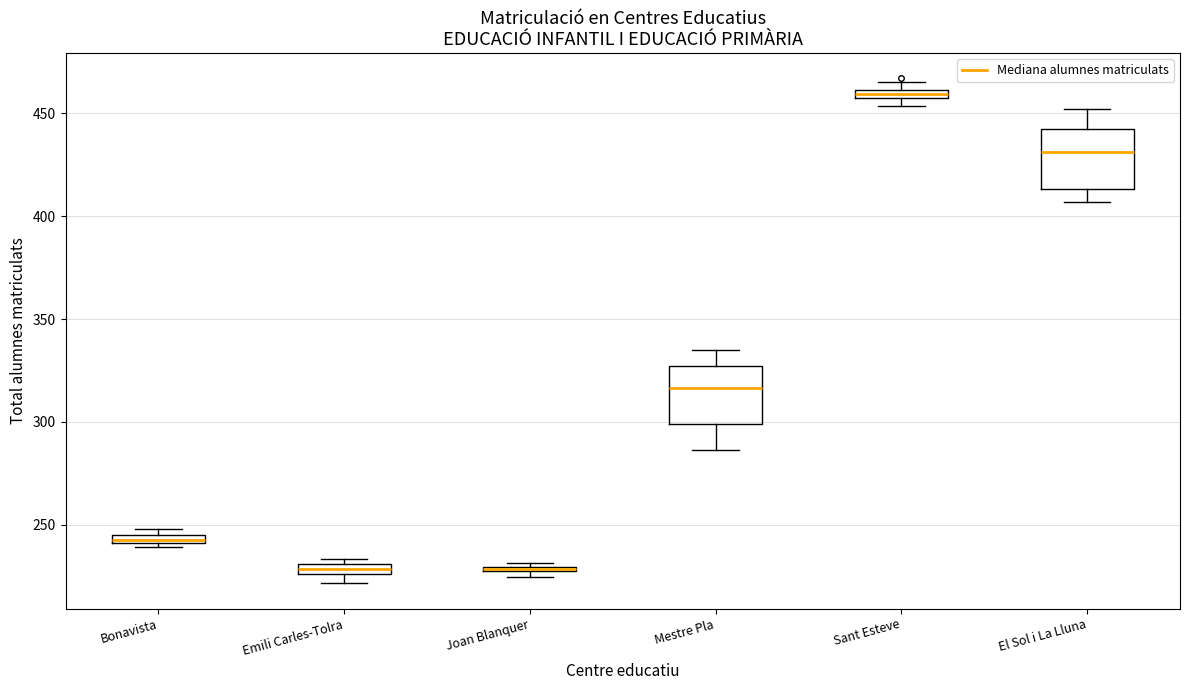

Where is the upper edge of the box for Emili Carles-Tolra on the y-axis? The values are not printed on the chart, so give them approximately, as read against the axis.

230